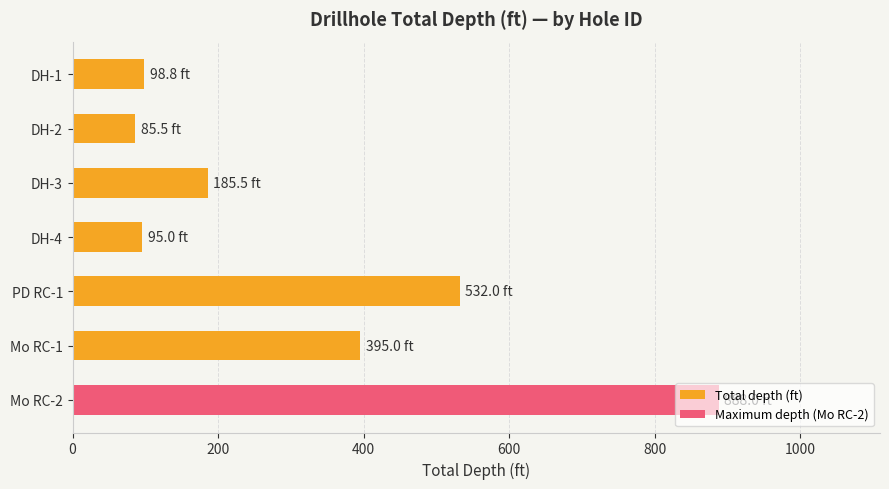

At which category does the chart reach its peak across all series?

Mo RC-2